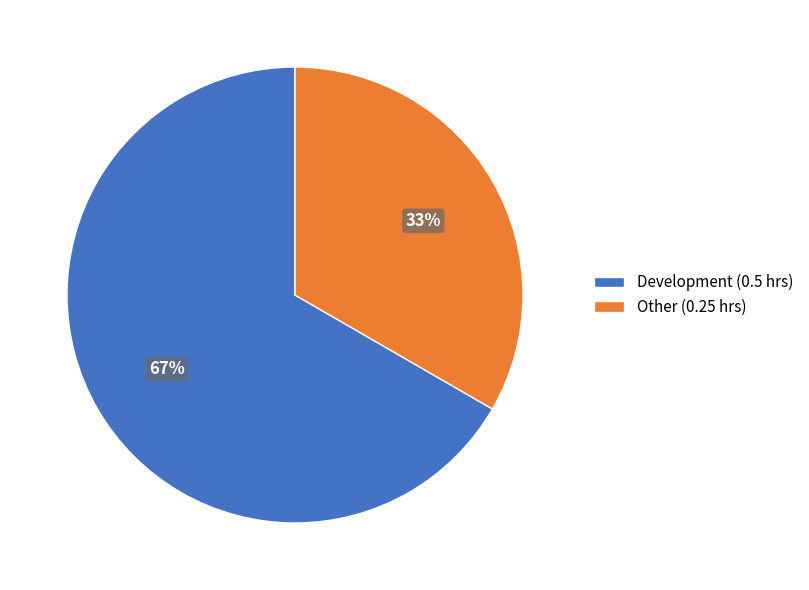

What is the largest slice in the pie chart?

Development